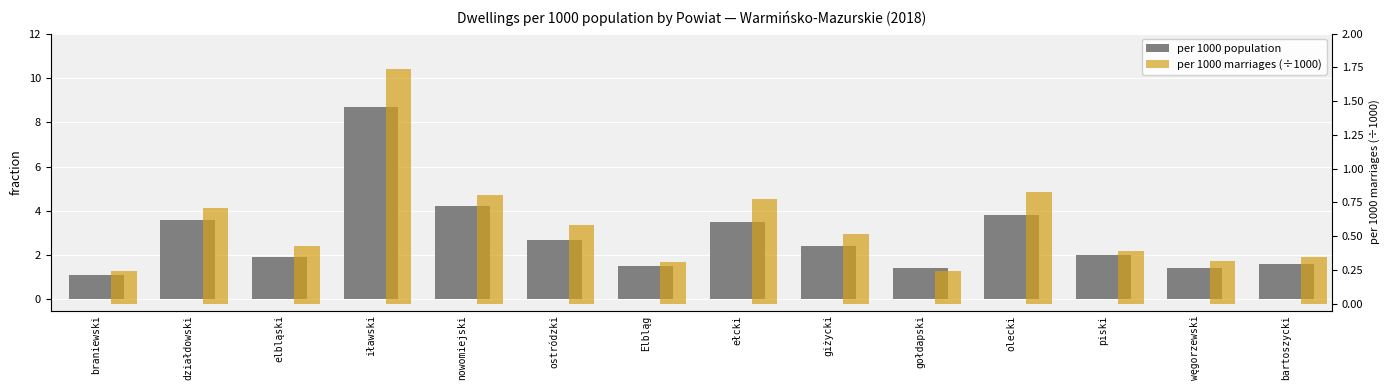

What is the difference between the per 1000 population values at nowomiejski and braniewski?

3.1